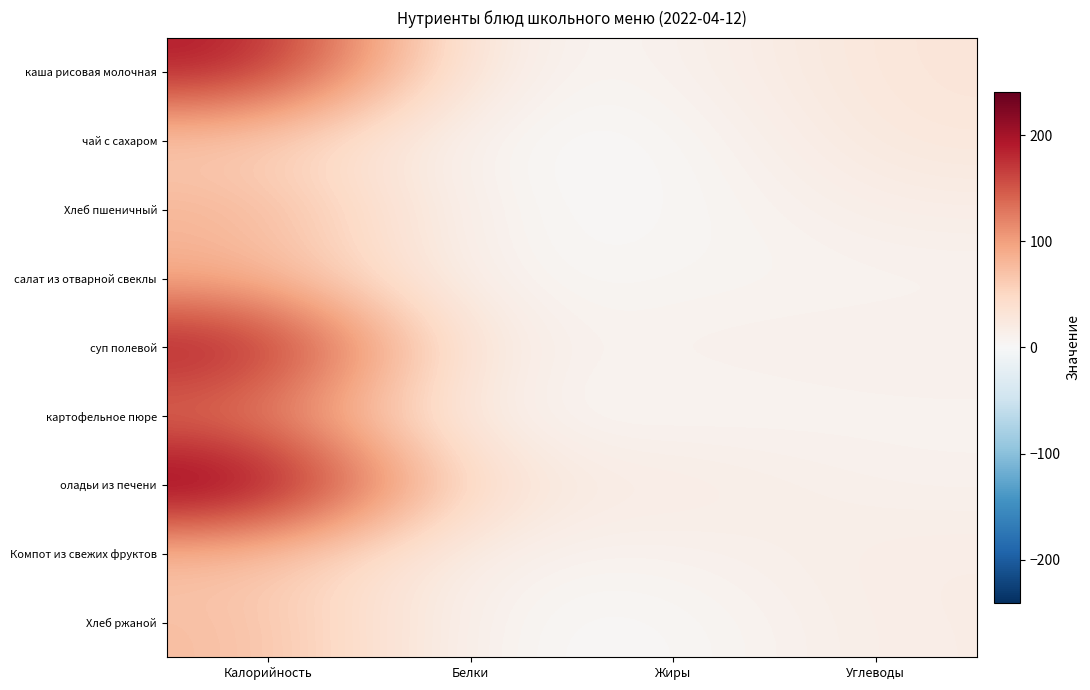

At Калорийность, list the series in order from smallest to largest.

чай с сахаром, Компот из свежих фруктов, Хлеб ржаной, салат из отварной свеклы, Хлеб пшеничный, картофельное пюре, каша рисовая молочная, суп полевой, оладьи из печени